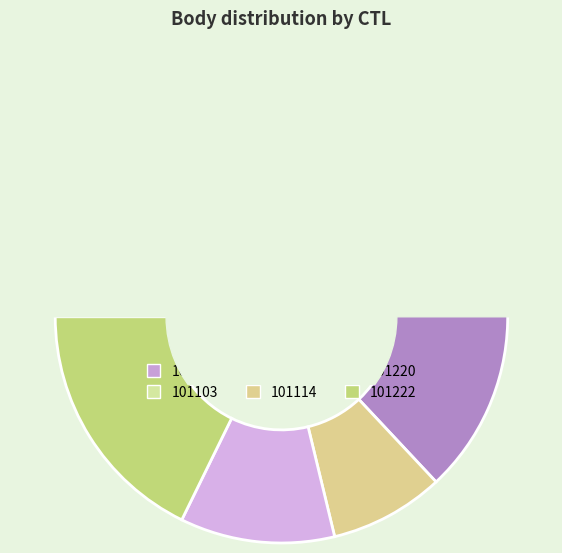

To the nearest percent, what is the average slice percentage?

17%